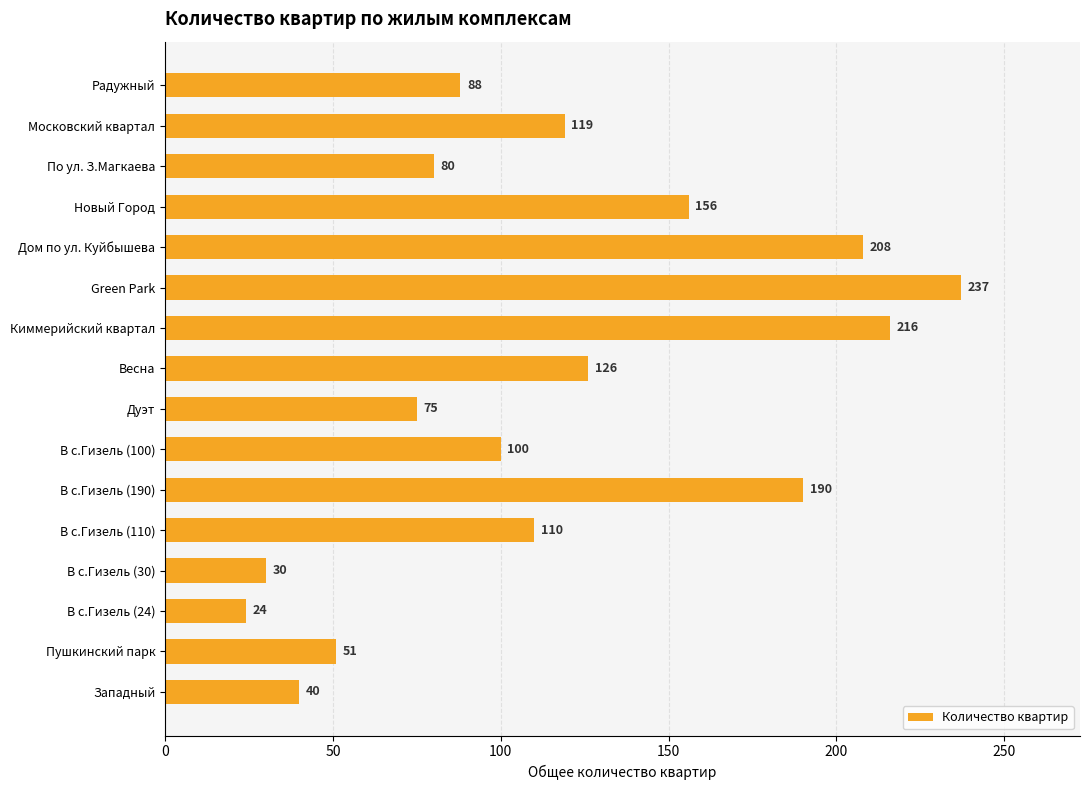

List the labels in order of value, largest first.

Green Park, Киммерийский квартал, Дом по ул. Куйбышева, В с.Гизель (190), Новый Город, Весна, Московский квартал, В с.Гизель (110), В с.Гизель (100), Радужный, По ул. З.Магкаева, Дуэт, Пушкинский парк, Западный, В с.Гизель (30), В с.Гизель (24)